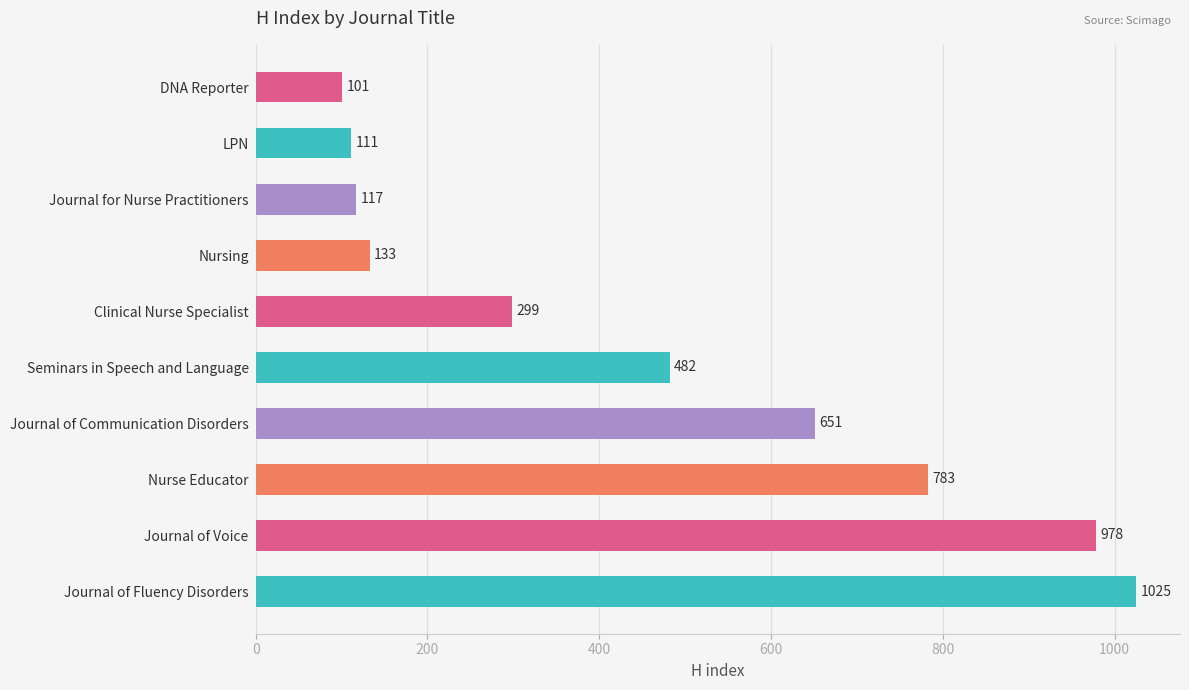

What is the change in value from Clinical Nurse Specialist to Seminars in Speech and Language?

+183